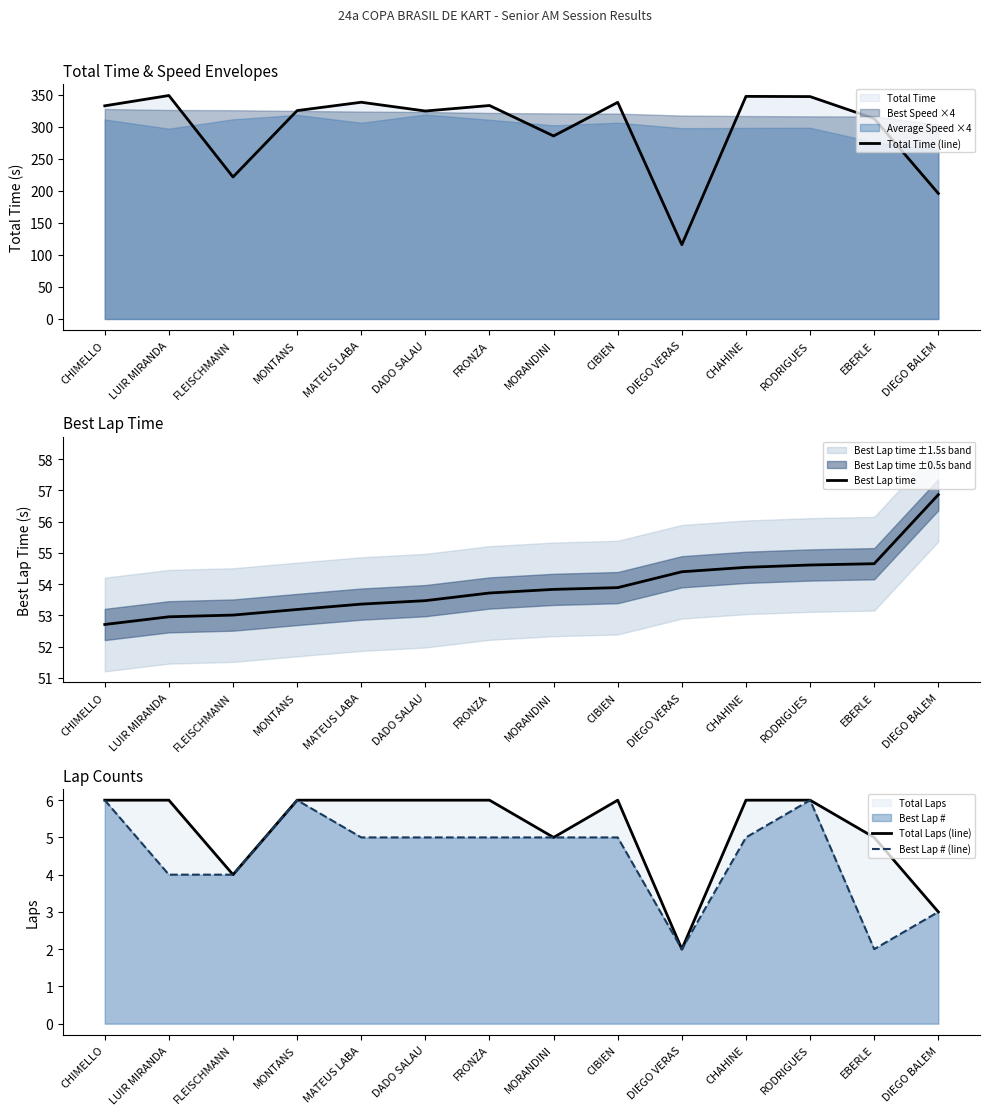

The value of Best Lap time at MATEUS LABA is 53.4. True or false?

True